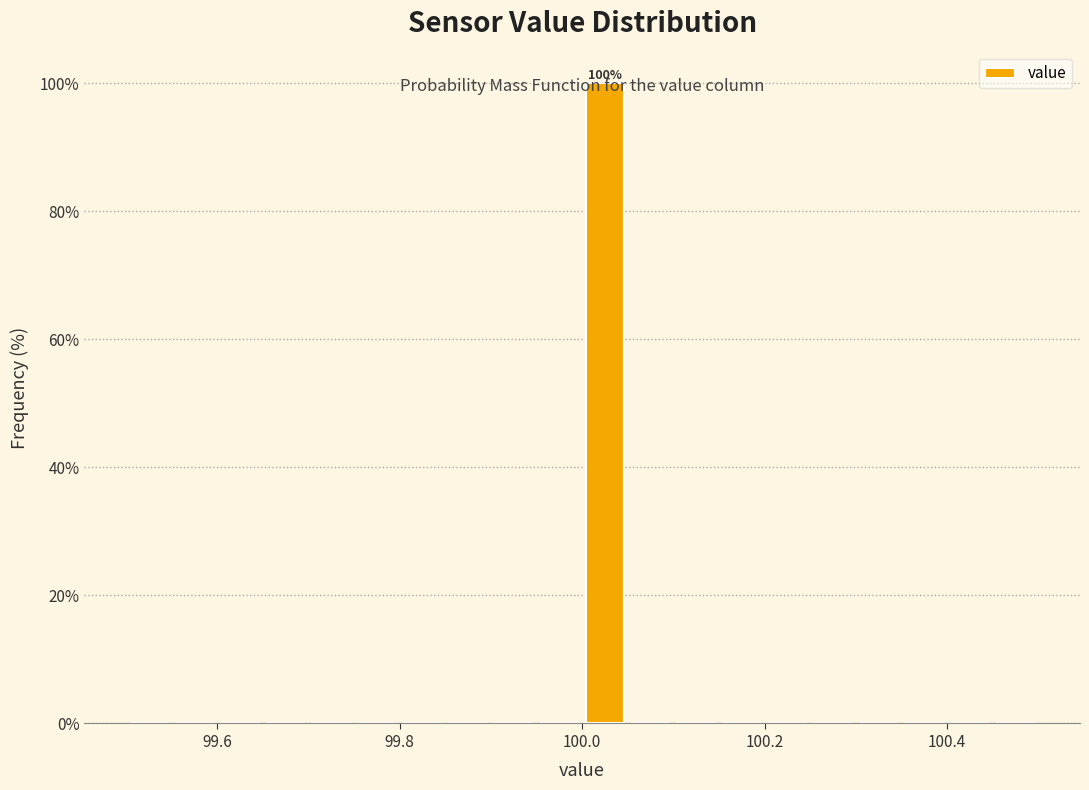

Read against the x-axis, roughly where is the centre of the tallest bar?

100.02